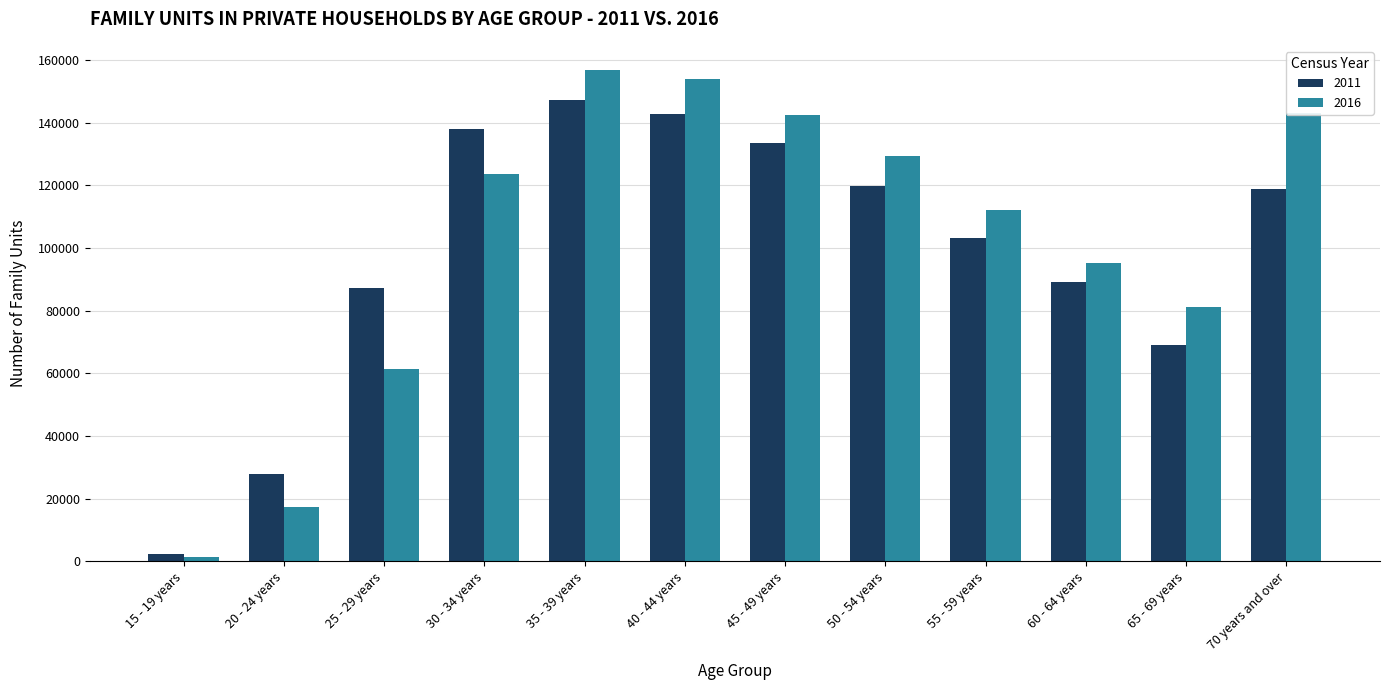

How many bars are there in each group?

2